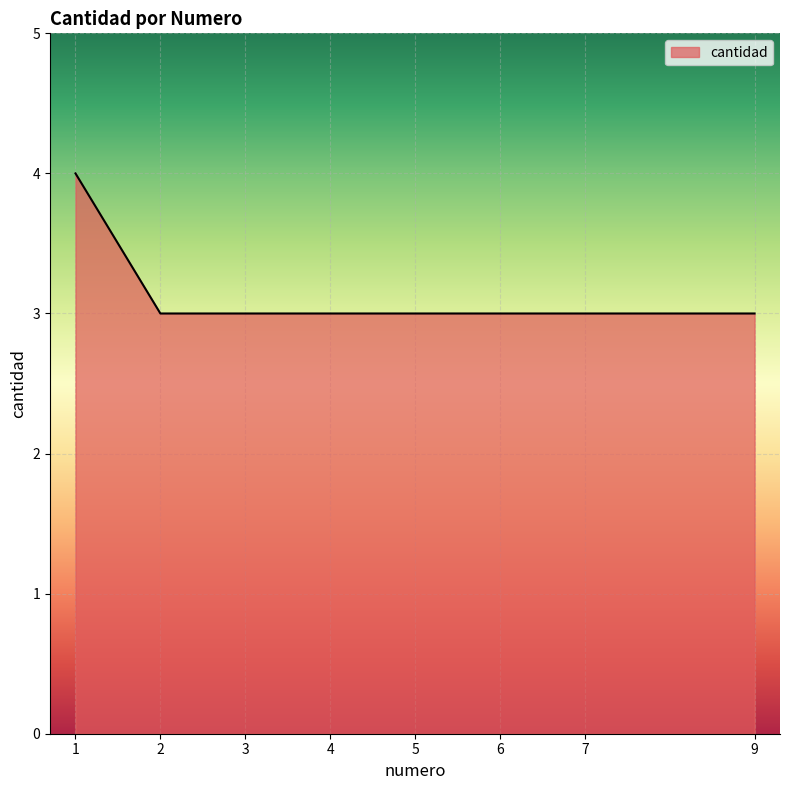

The value at 2 is 1. True or false?

False